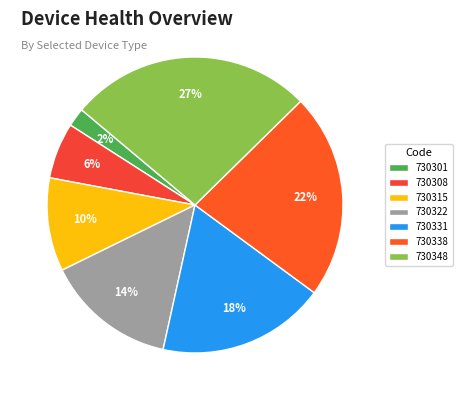

What percentage is the 730308 slice, to the nearest percent?

6%